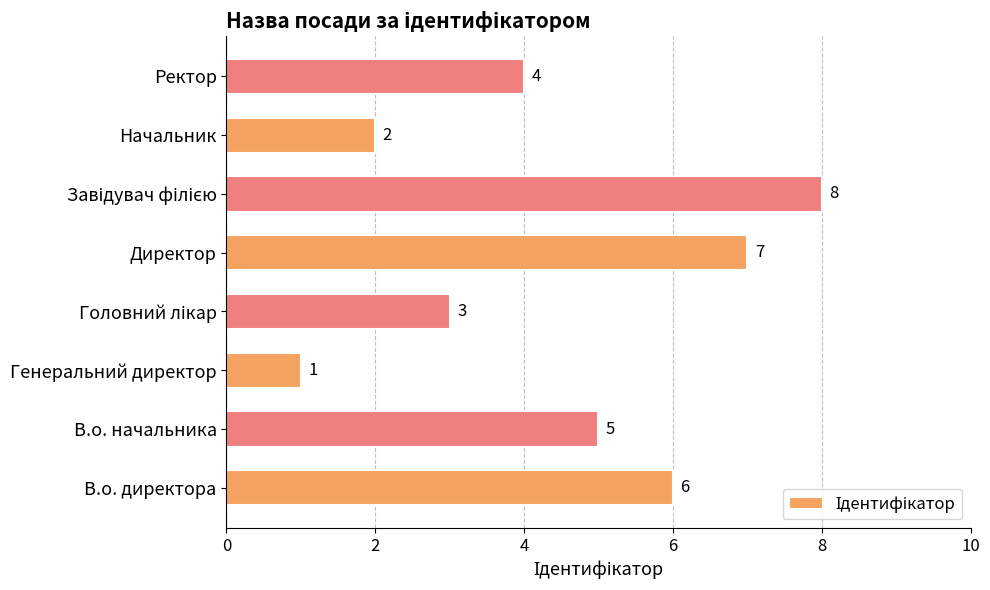

True or false: the data shows 5 at В.о. начальника.

True